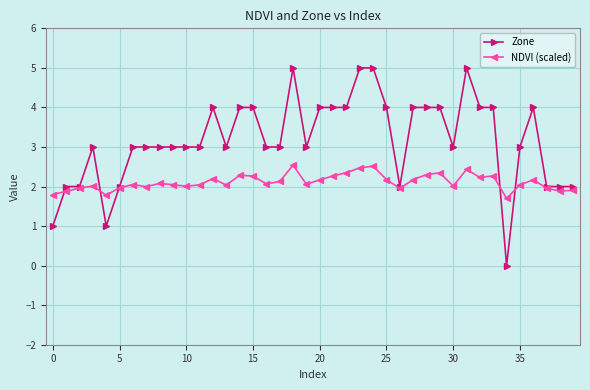

Which series has the widest spread of values?

Zone